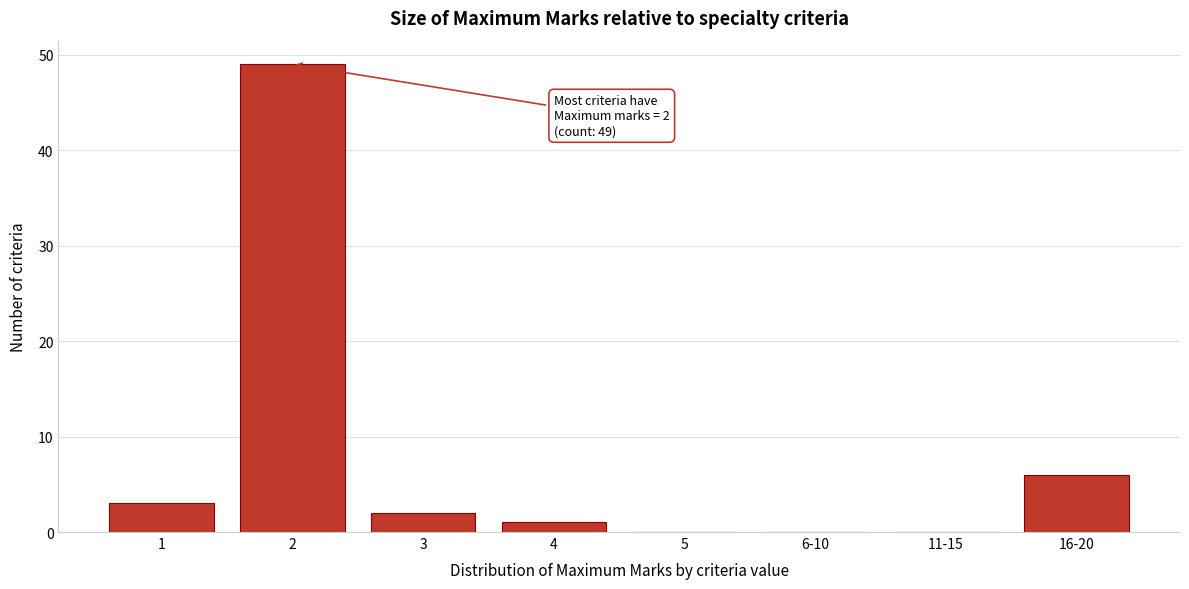

Reading right to left, what are all the values shown in this chart?

16-20=6	11-15=0	6-10=0	5=0	4=1	3=2	2=49	1=3